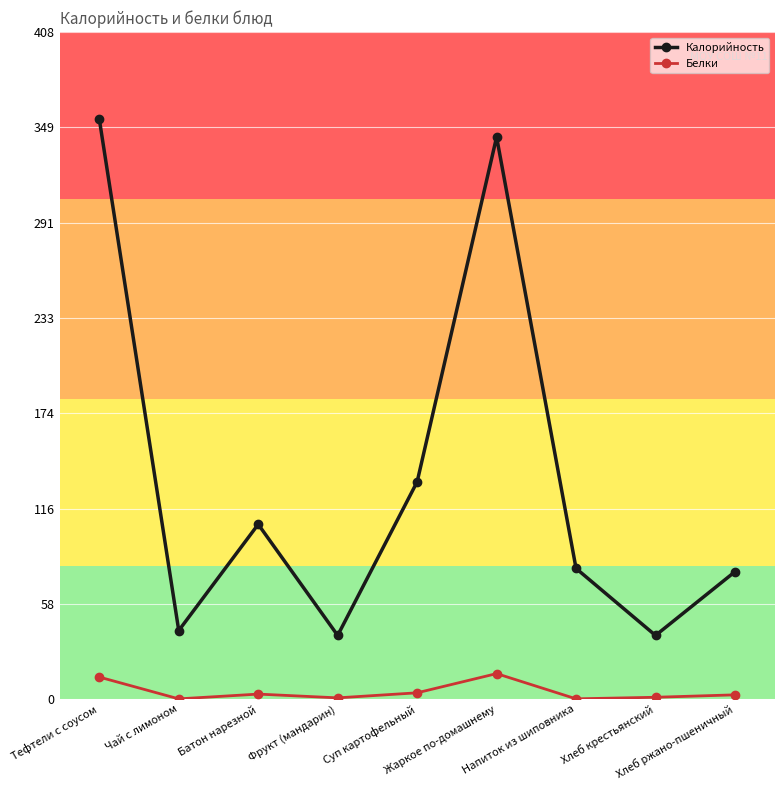

What is the value of the Белки point at the 5th from the left?

3.9